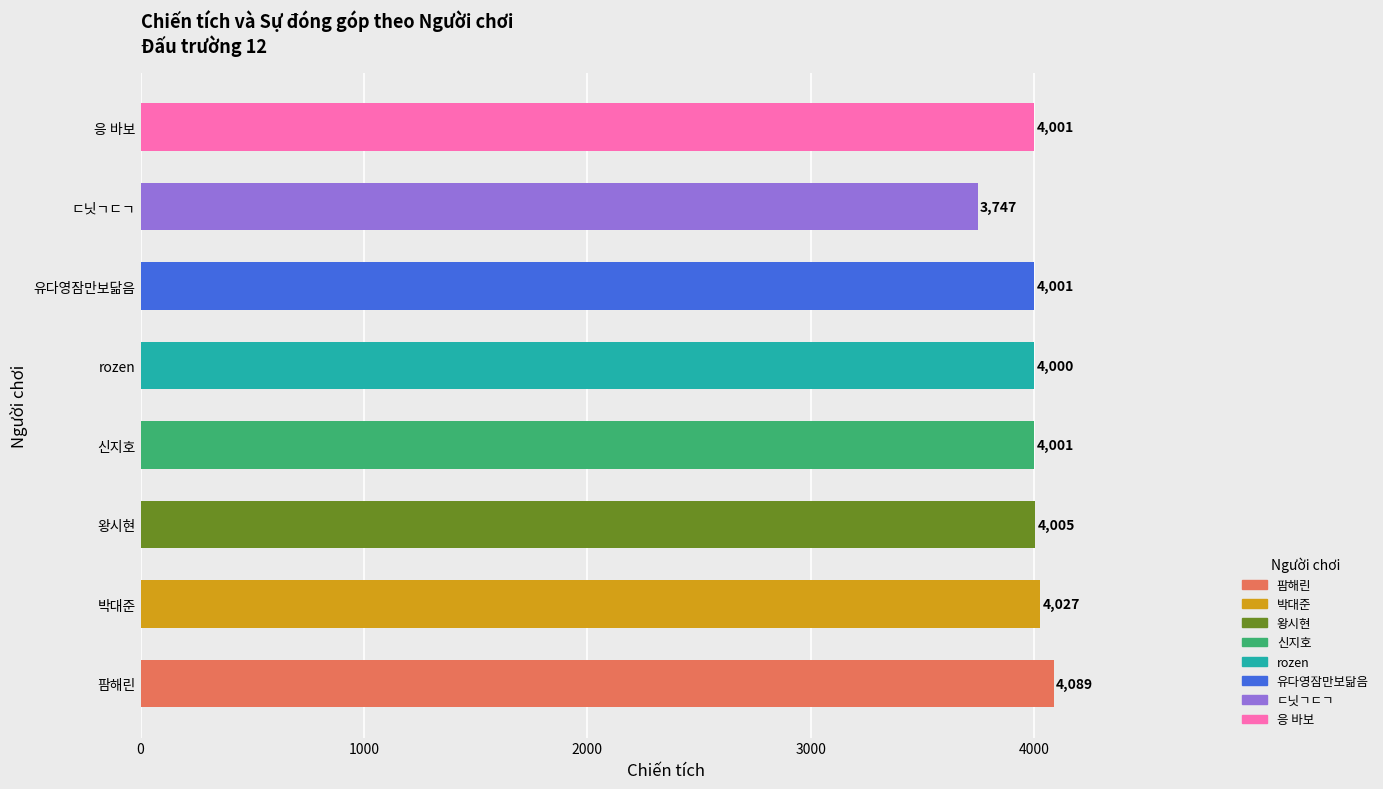

How many bars are there in total?

8